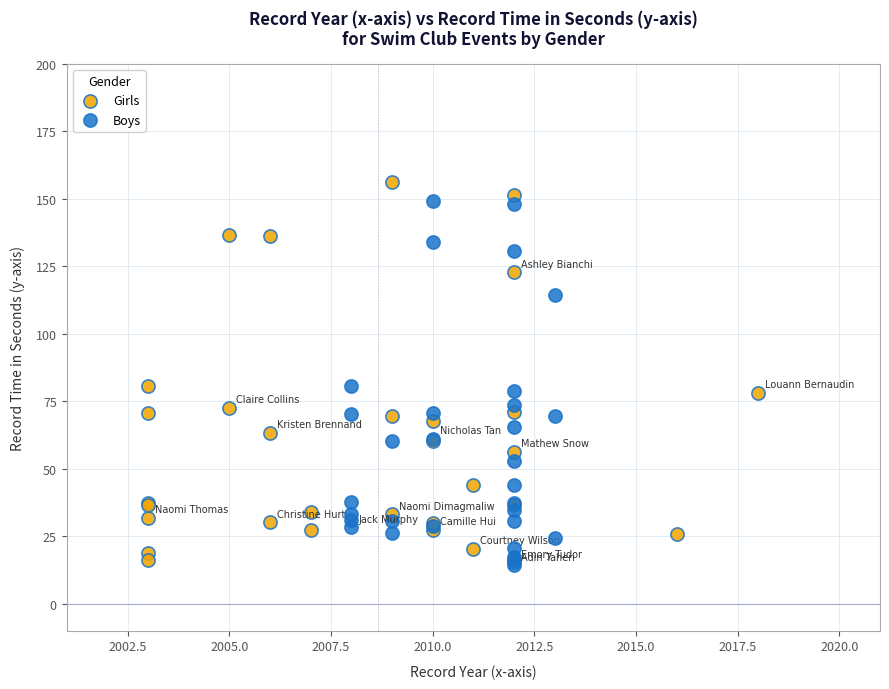

Which series has the largest Y range (max minus min)?

Girls